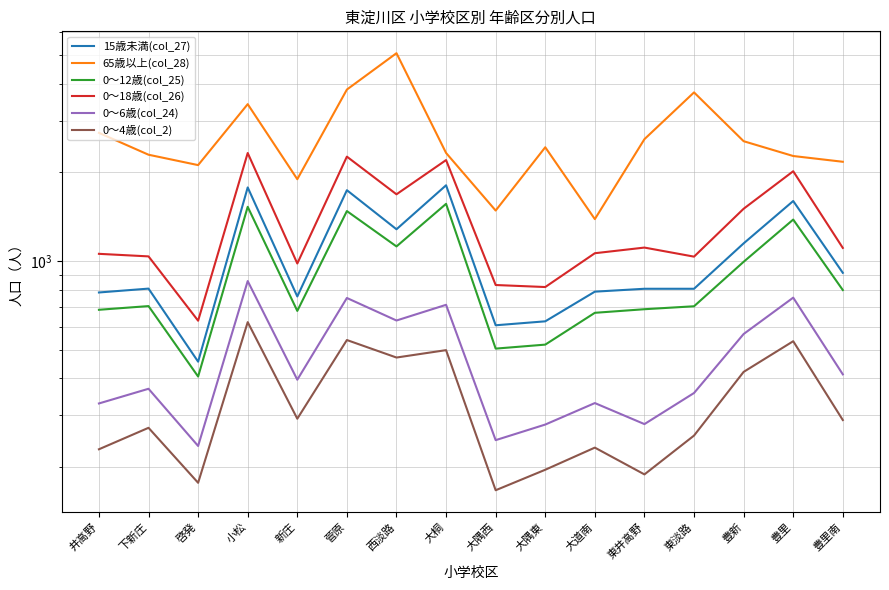

Count the number of data series in this chart.

6